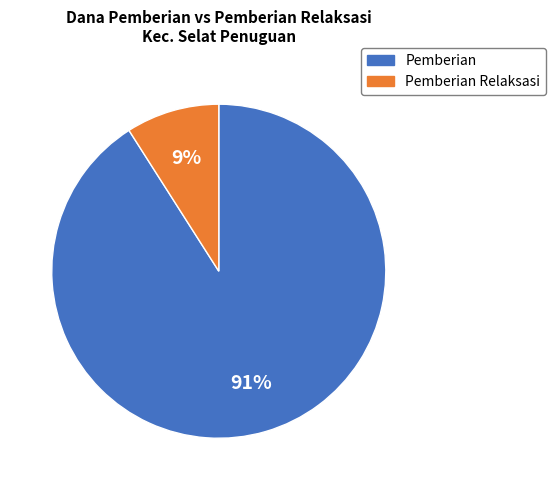

Is there any slice that represents more than half of the pie?

Yes